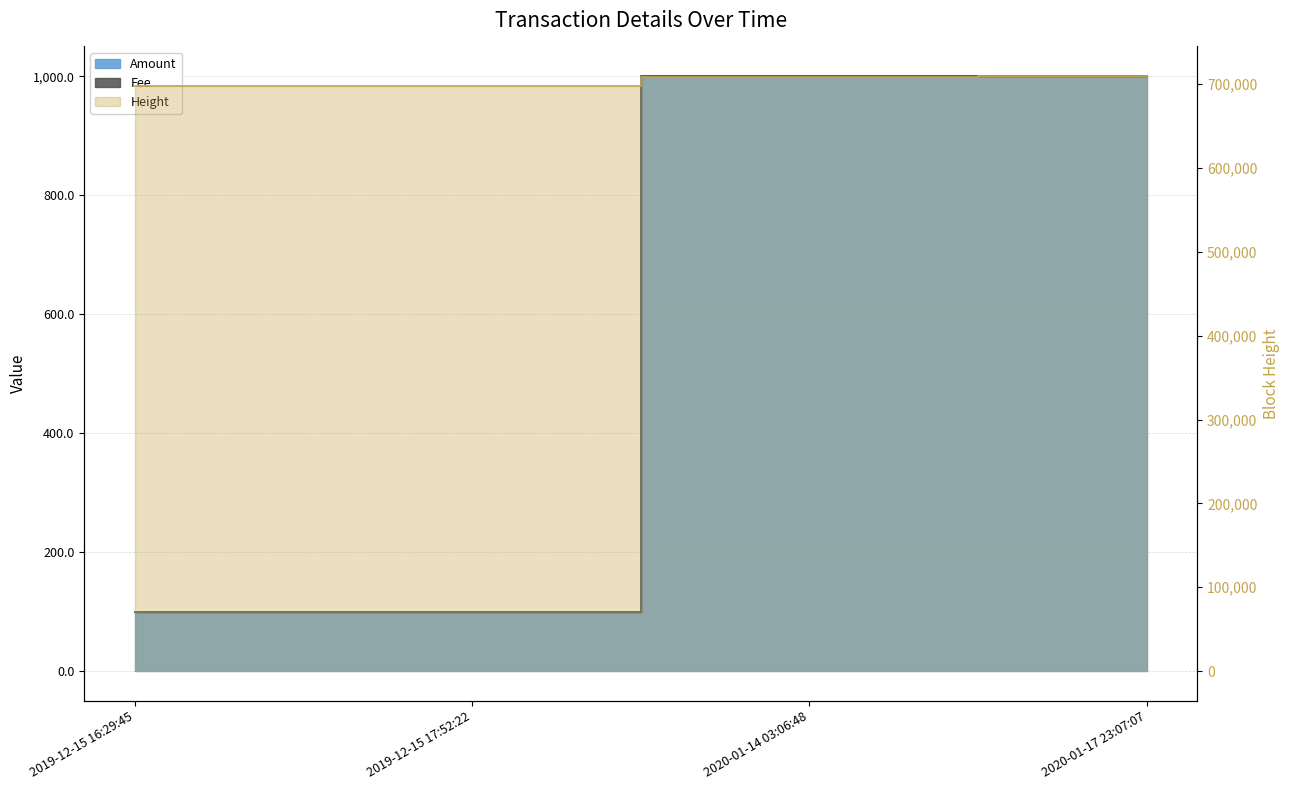

Reading right to left, transcribe all the data shown in this chart.

Amount: 999.9	1000.0	99.9	100.0
Height: 709451.0	708082.0	697580.0	697560.0